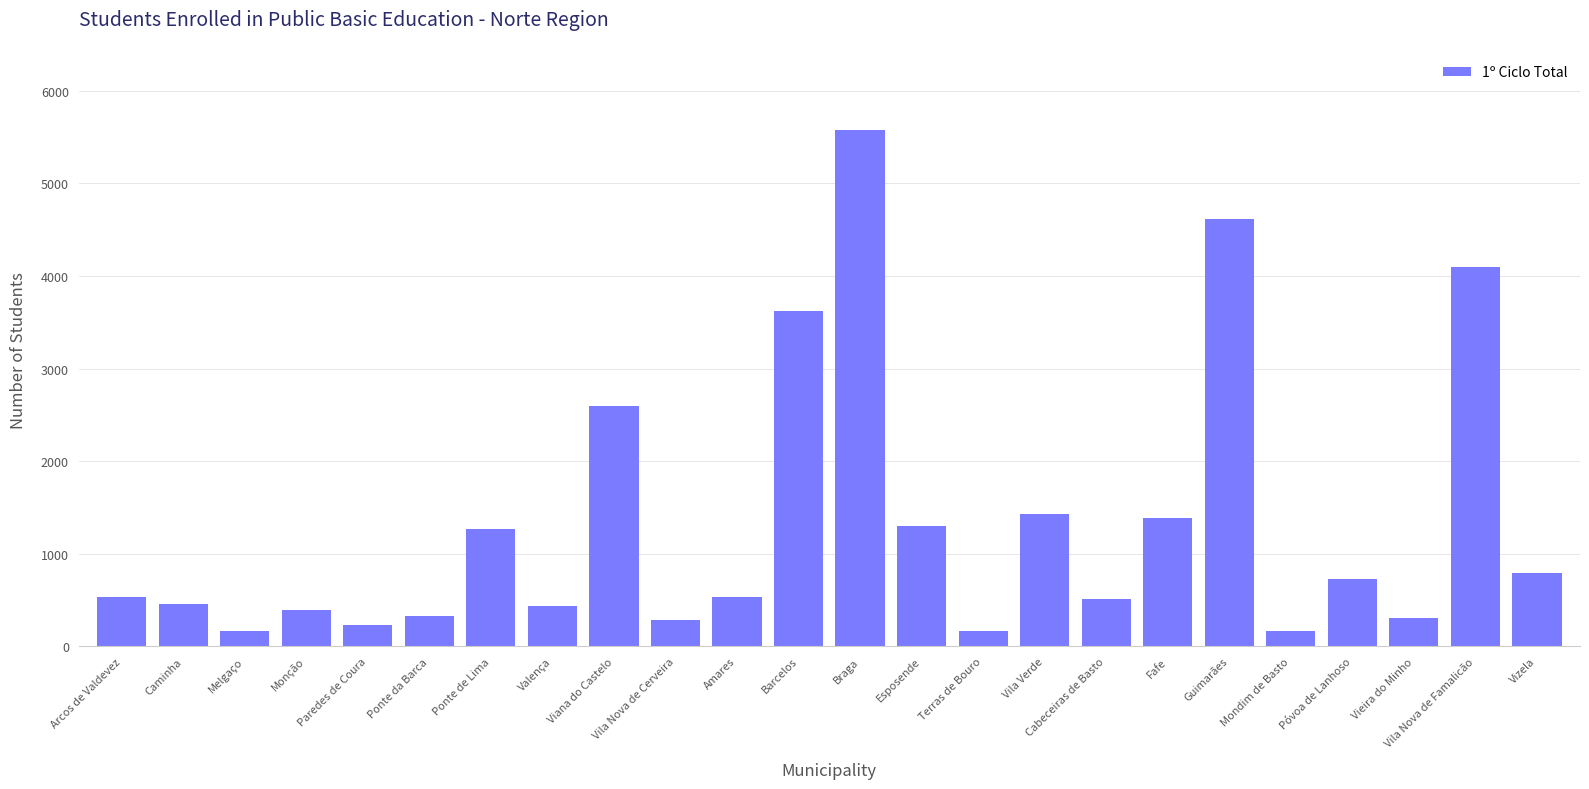

Between Cabeceiras de Basto and Ponte da Barca, which is larger?

Cabeceiras de Basto